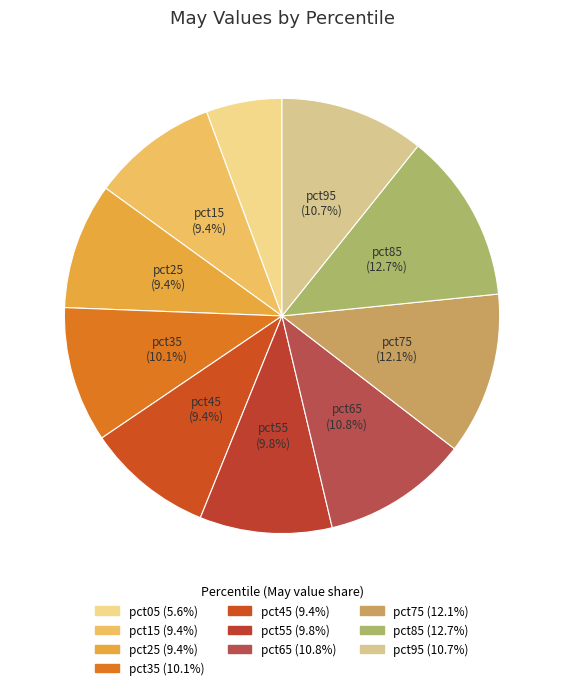

Is the sum of pct05 and pct25 greater than half?

No